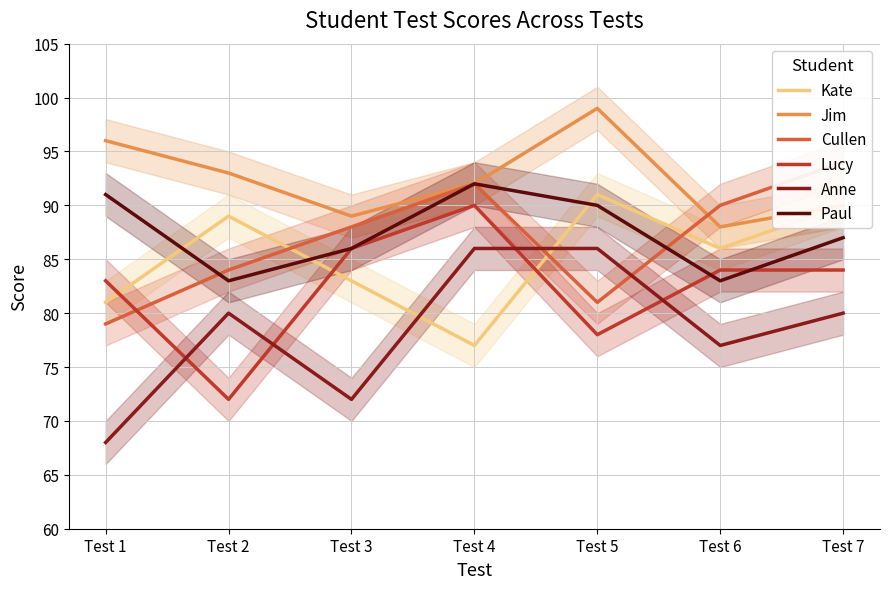

Reading left to right, what are all the values shown in this chart?

Kate: 81	89	83	77	91	86	90
Jim: 96	93	89	92	99	88	90
Cullen: 79	84	88	92	81	90	94
Lucy: 83	72	86	90	78	84	84
Anne: 68	80	72	86	86	77	80
Paul: 91	83	86	92	90	83	87